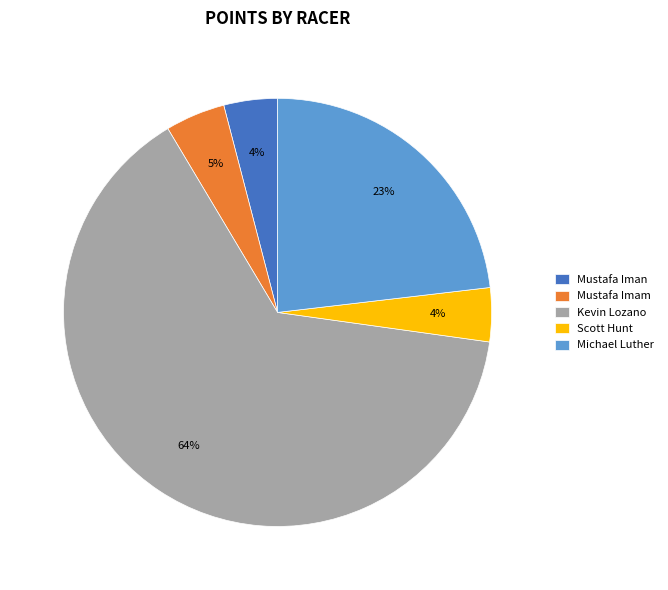

The Michael Luther slice represents 37% of the pie. True or false?

False